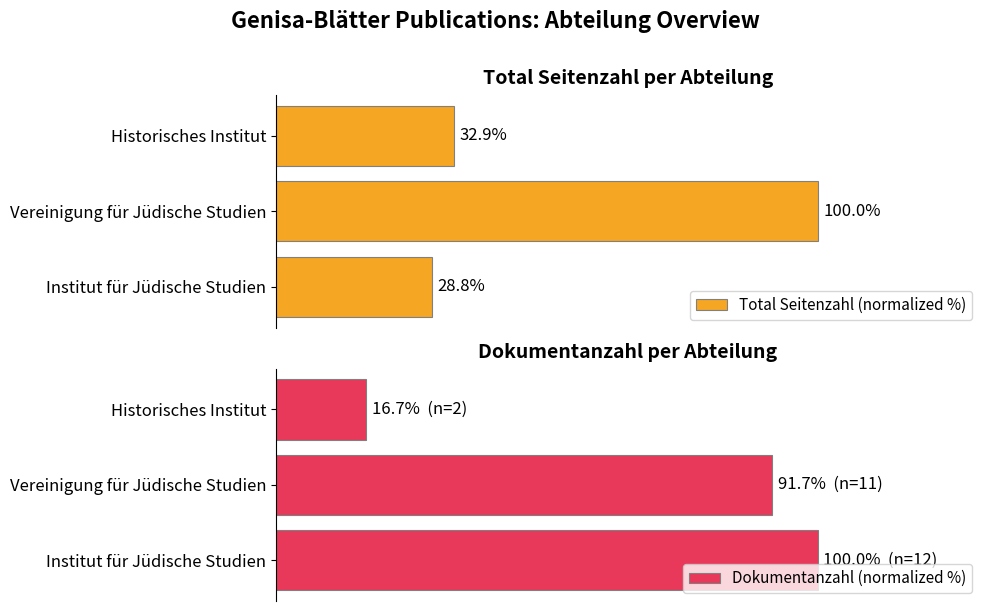

Which series has the widest spread of values?

Dokumentanzahl (normalized %)